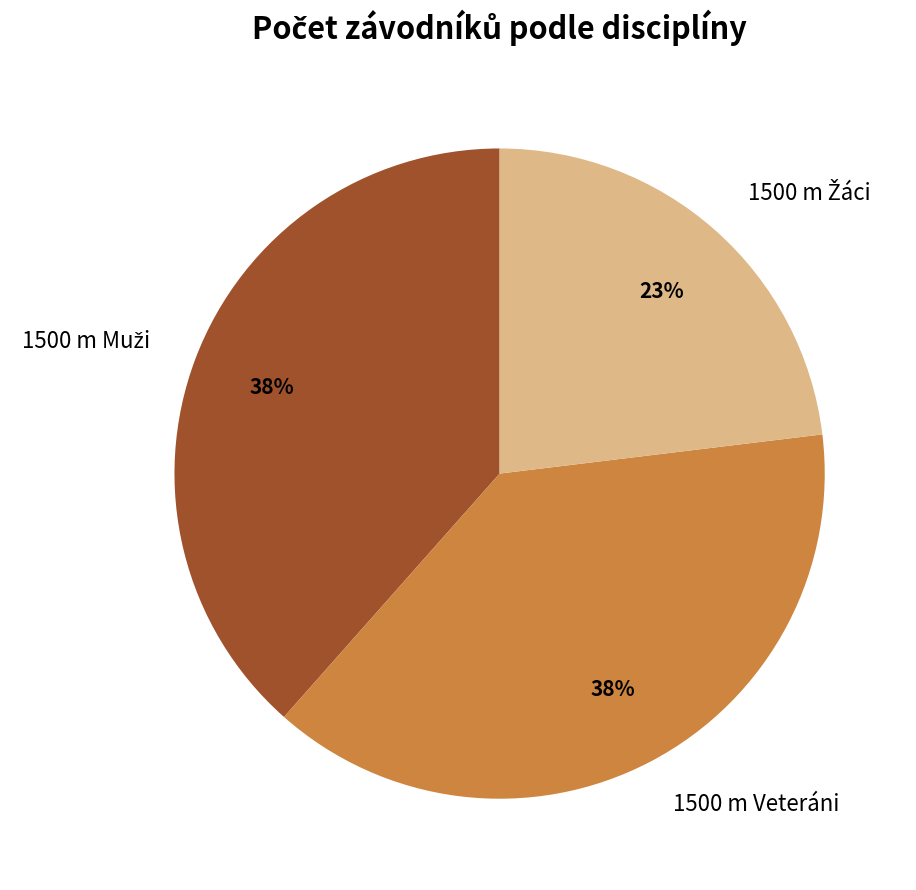

To the nearest percent, what is the difference between the largest and smallest slice percentages?

15%